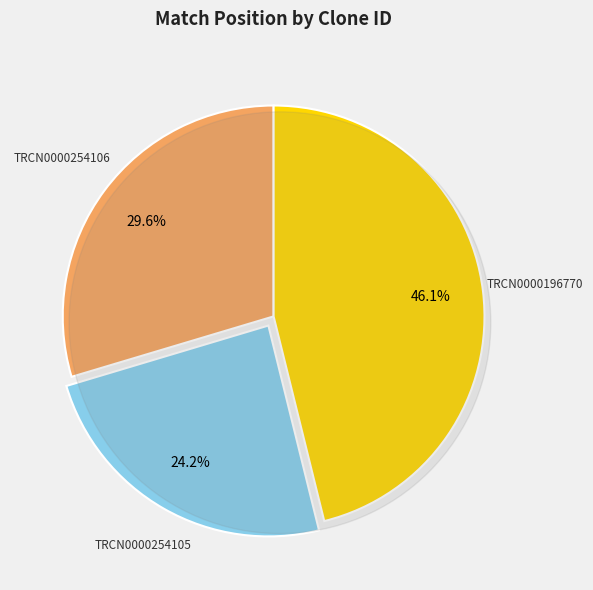

How many slices are in this pie chart?

3